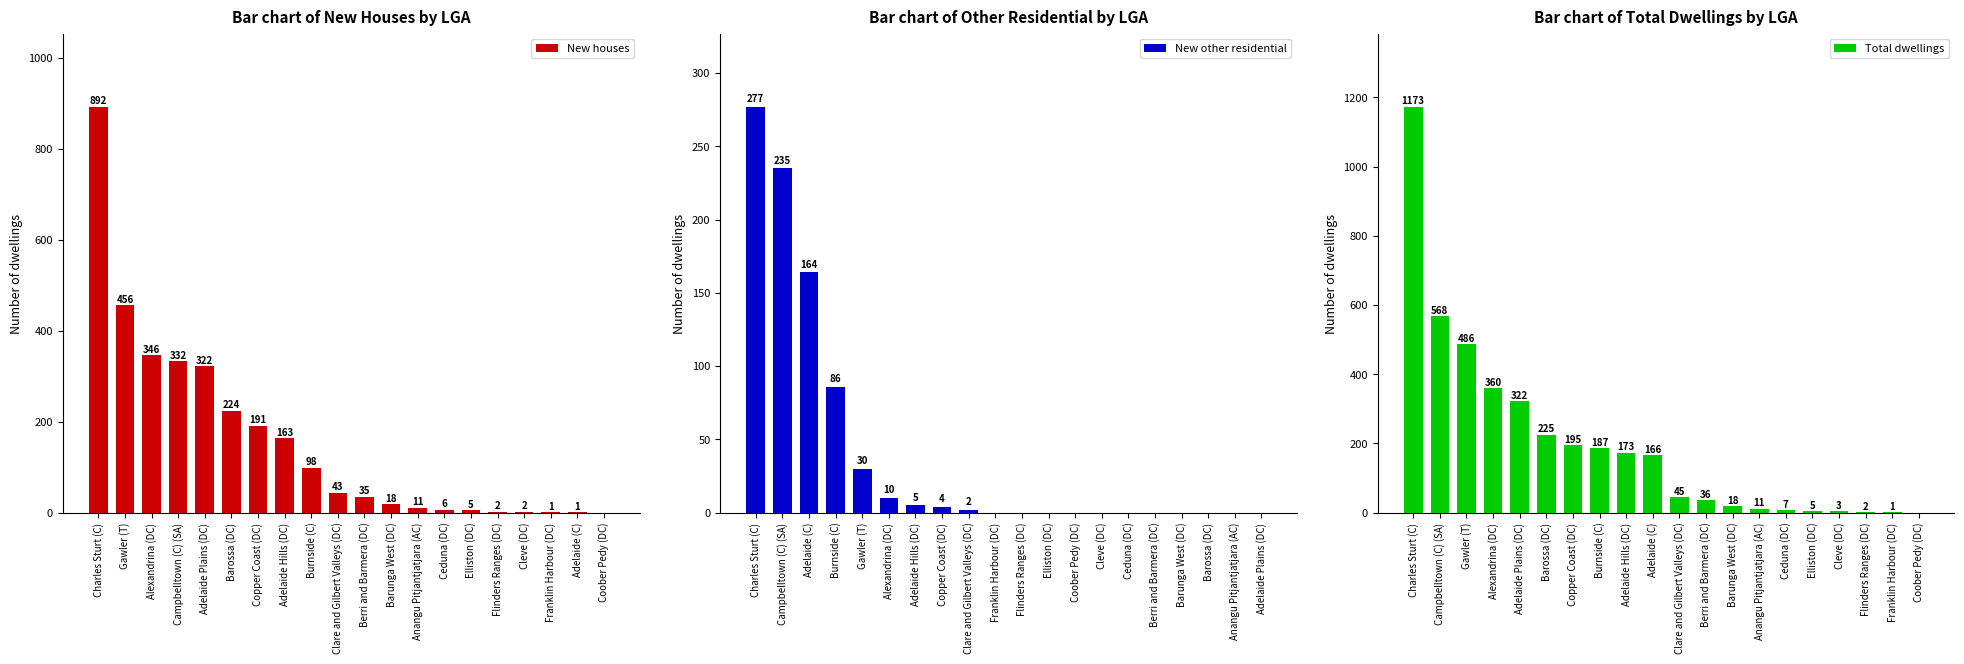

The value of New houses at Coober Pedy (DC) is 0. True or false?

True